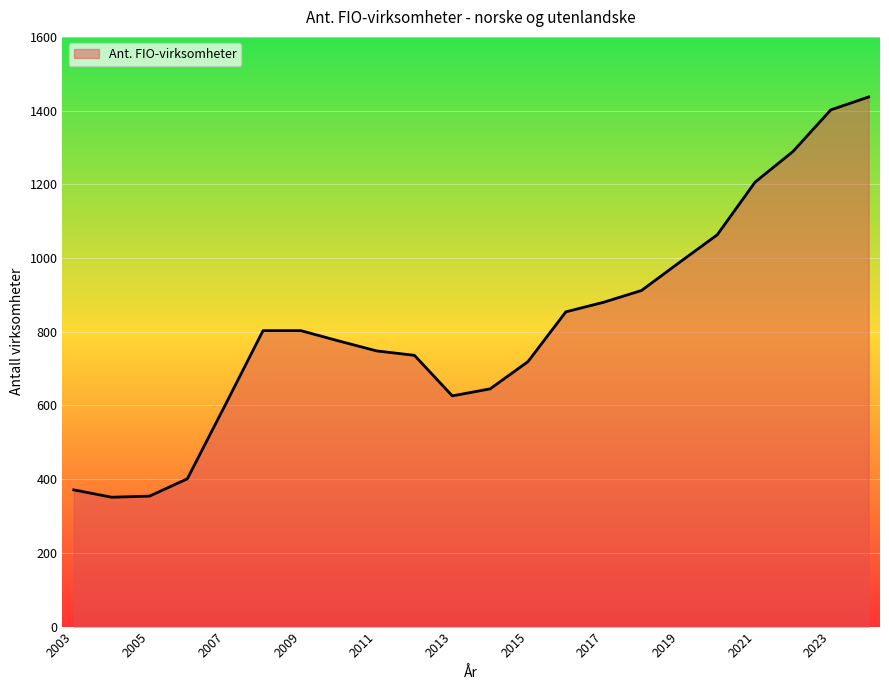

What is the greatest value displayed?

1437